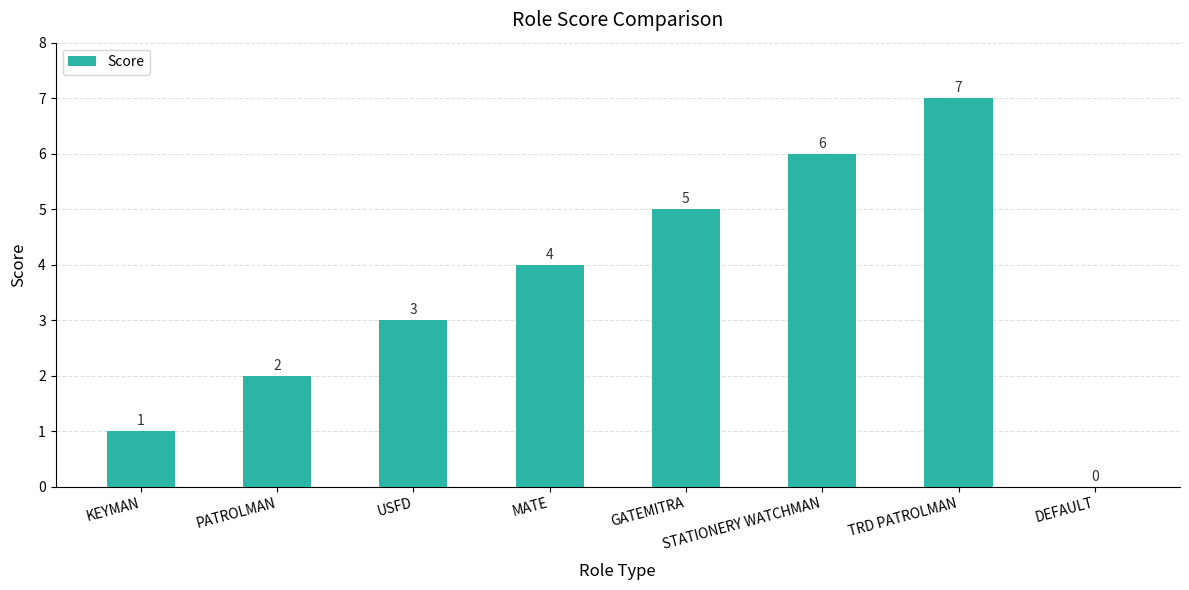

The value at DEFAULT is 0. True or false?

True